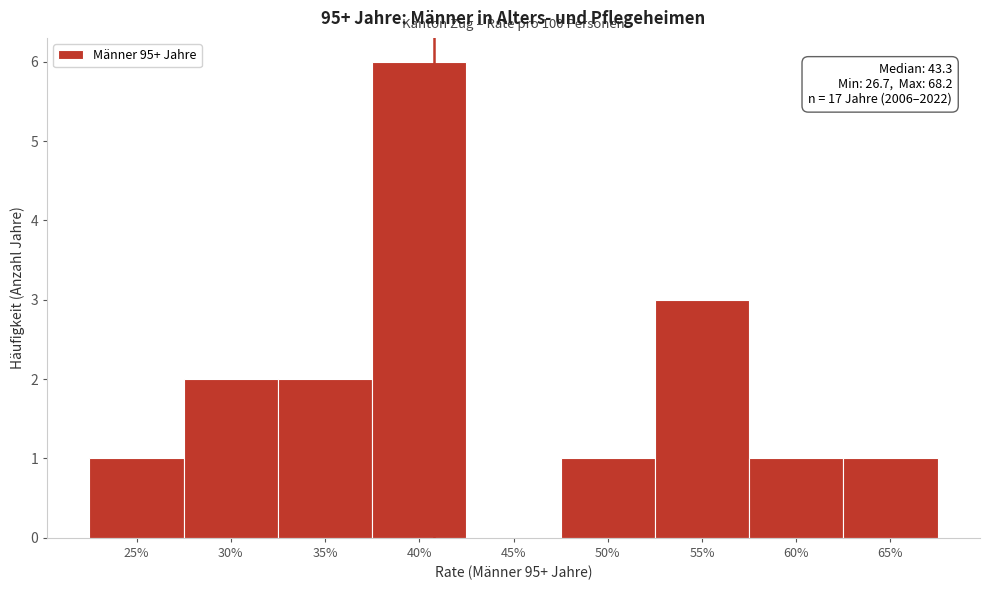

Reading left to right, transcribe all the data shown in this chart.

25%=1	30%=2	35%=2	40%=6	45%=0	50%=1	55%=3	60%=1	65%=1